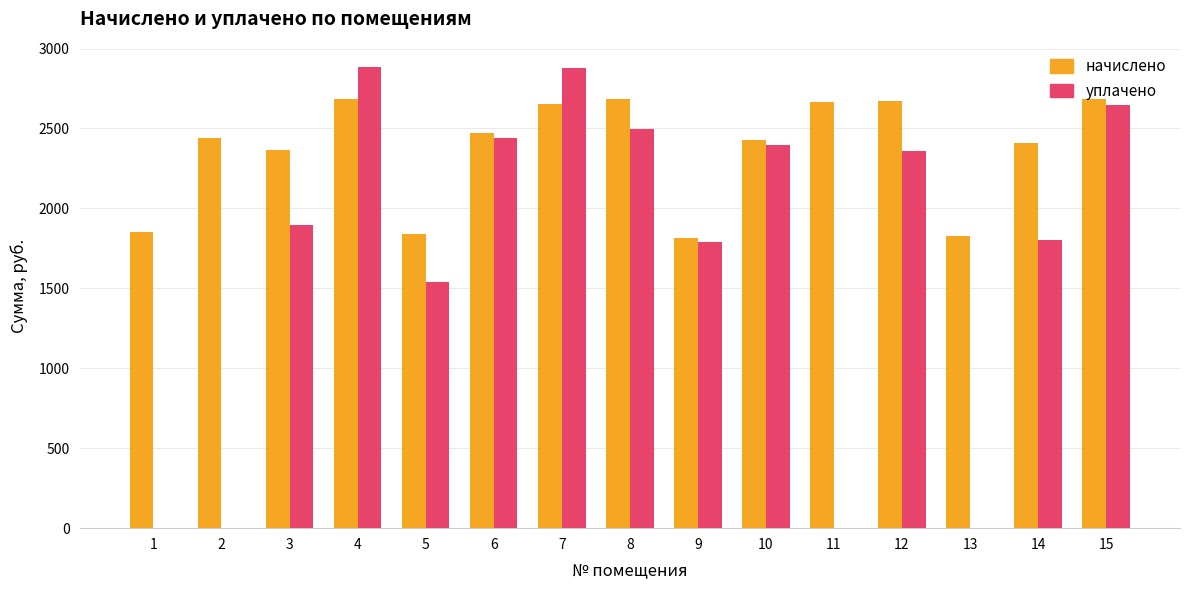

Between 9 and 11, which series saw the biggest shift?

уплачено